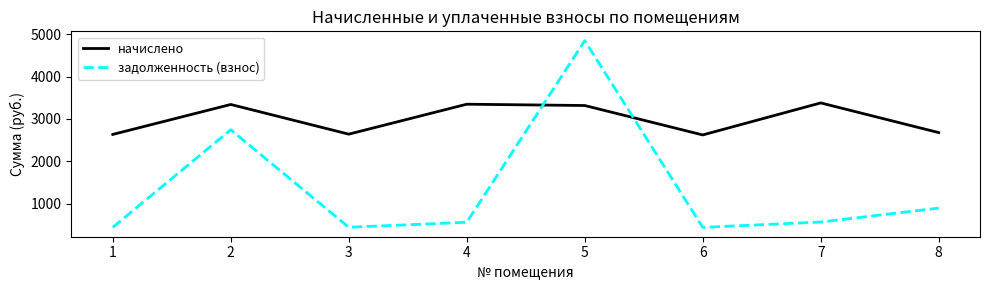

Is it true that задолженность (взнос) equals 232.1 at 1?

False